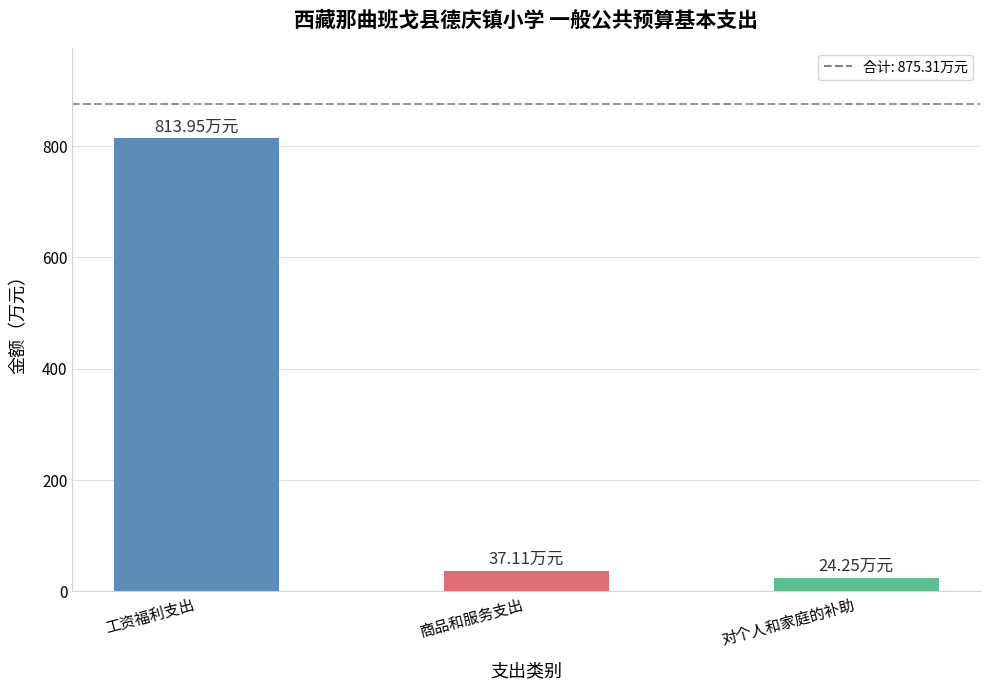

Where is the data nearest to the value 419?

商品和服务支出